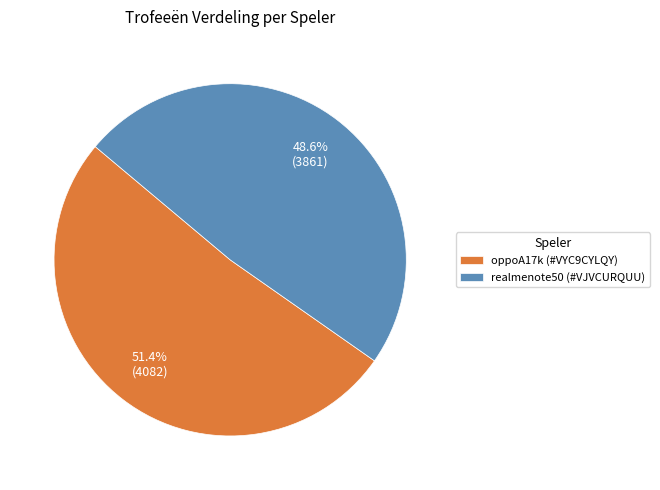

Is it true that realmenote50 (#VJVCURQUU) is 55% of the pie?

False